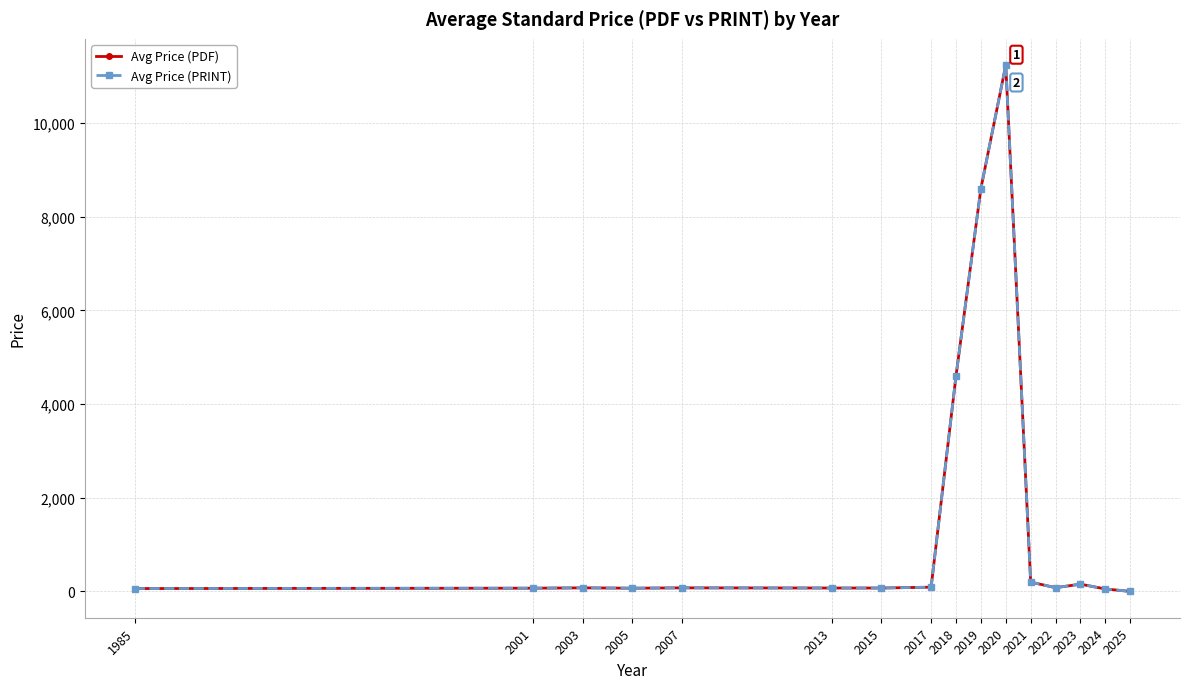

How many interior local valleys does the Avg Price (PRINT) series have?

2